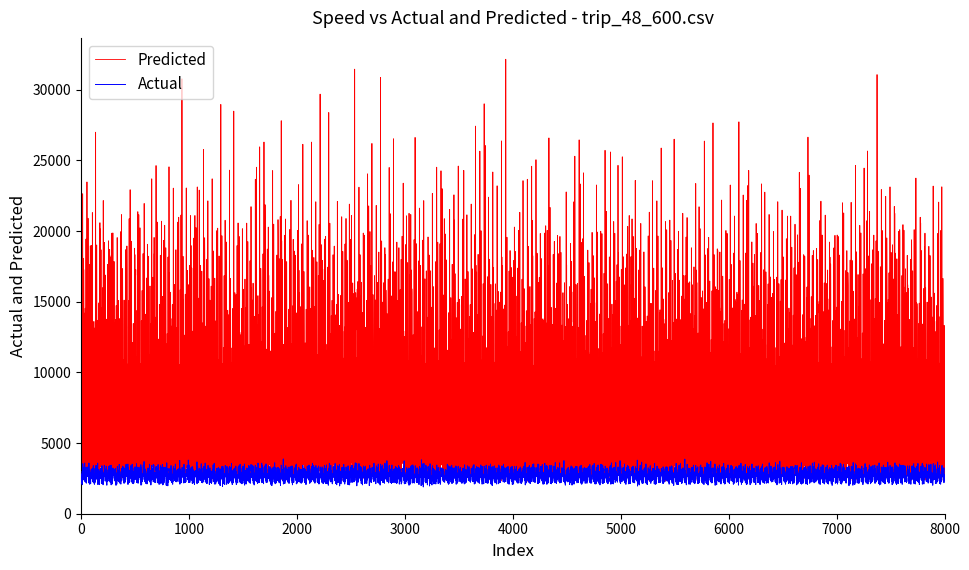

True or false: Actual has more than 2 interior local peaks.

True